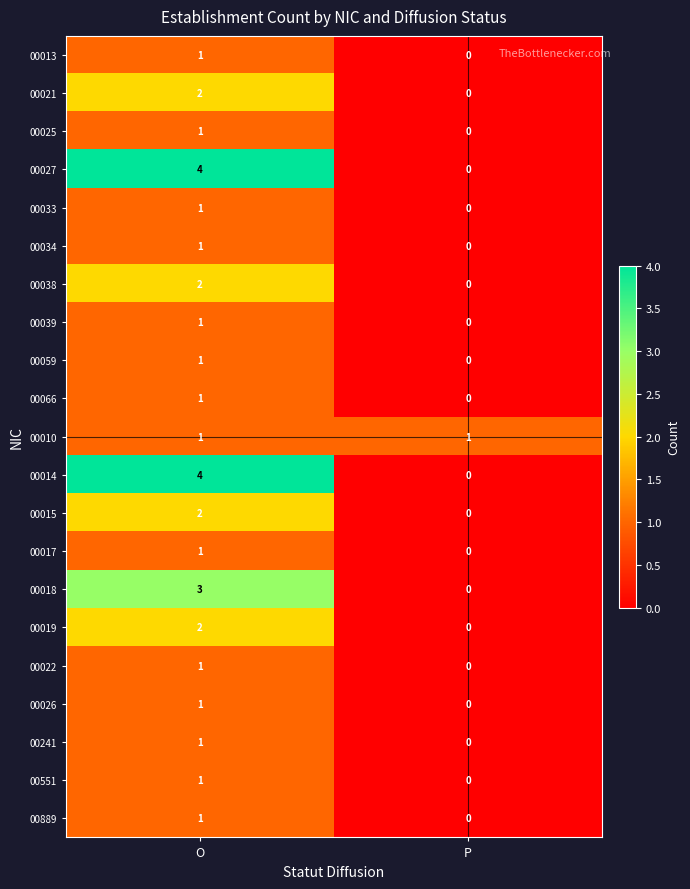

What is the total value across all series at O?

33